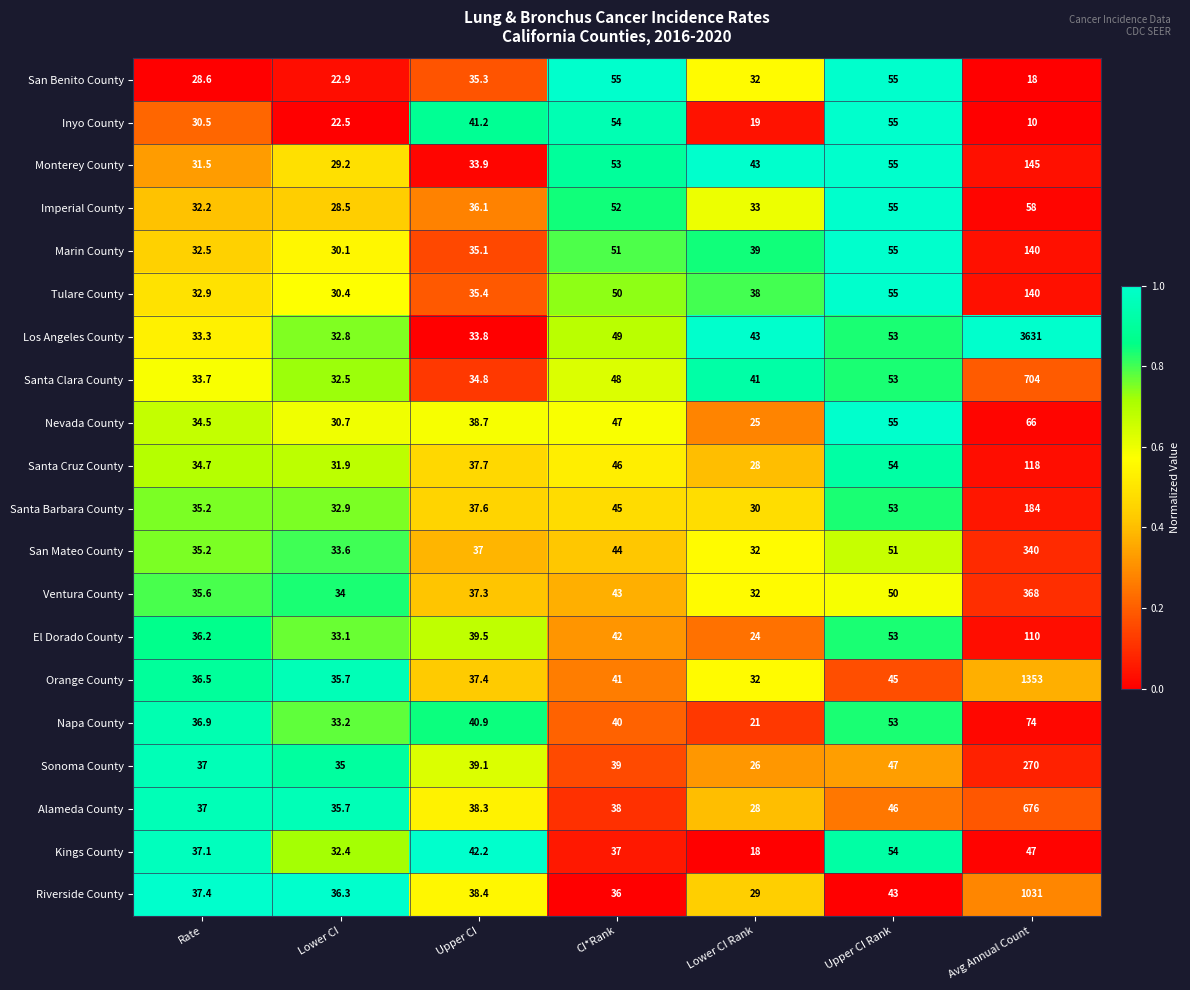

Rank the categories by El Dorado County value from lowest to highest.

Lower CI Rank, Lower CI, Rate, Upper CI, CI*Rank, Upper CI Rank, Avg Annual Count